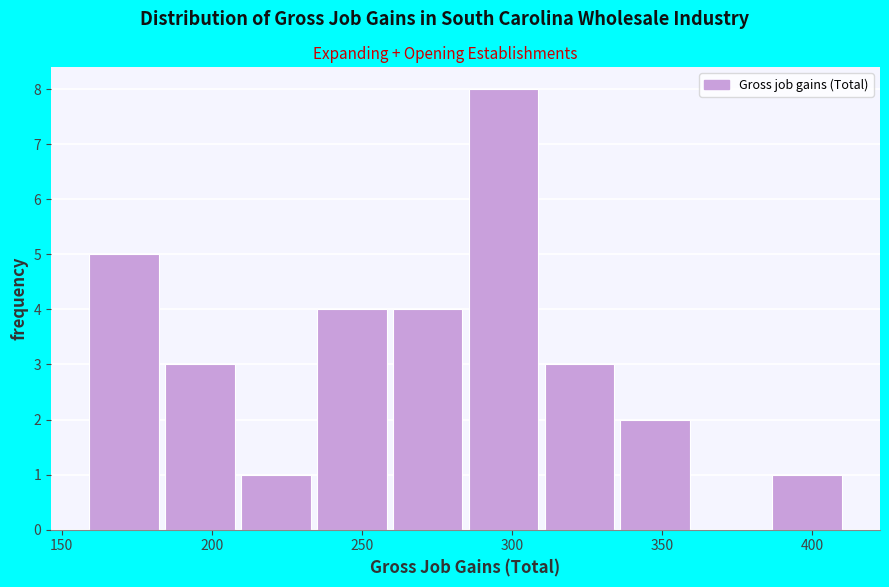

Reading left to right, transcribe this chart: for each bar, give the range it covers on the x-axis and its height. Neither the bar edges nor the heights are printed on the chart, so give them approximately, as read against the axes.

160 to 185: 5
185 to 210: 3
210 to 235: 1
235 to 260: 4
260 to 285: 4
285 to 310: 8
310 to 335: 3
335 to 360: 2
360 to 385: 0
385 to 410: 1